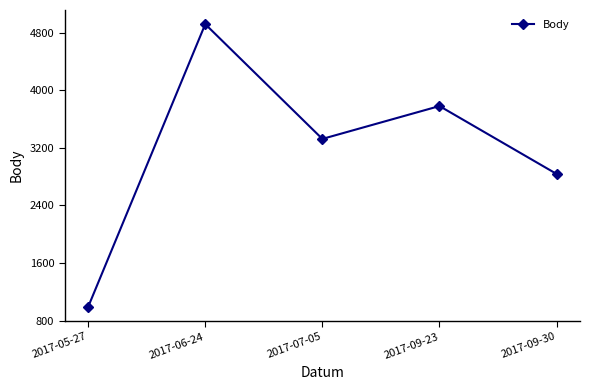

How many lines are shown in the chart?

1